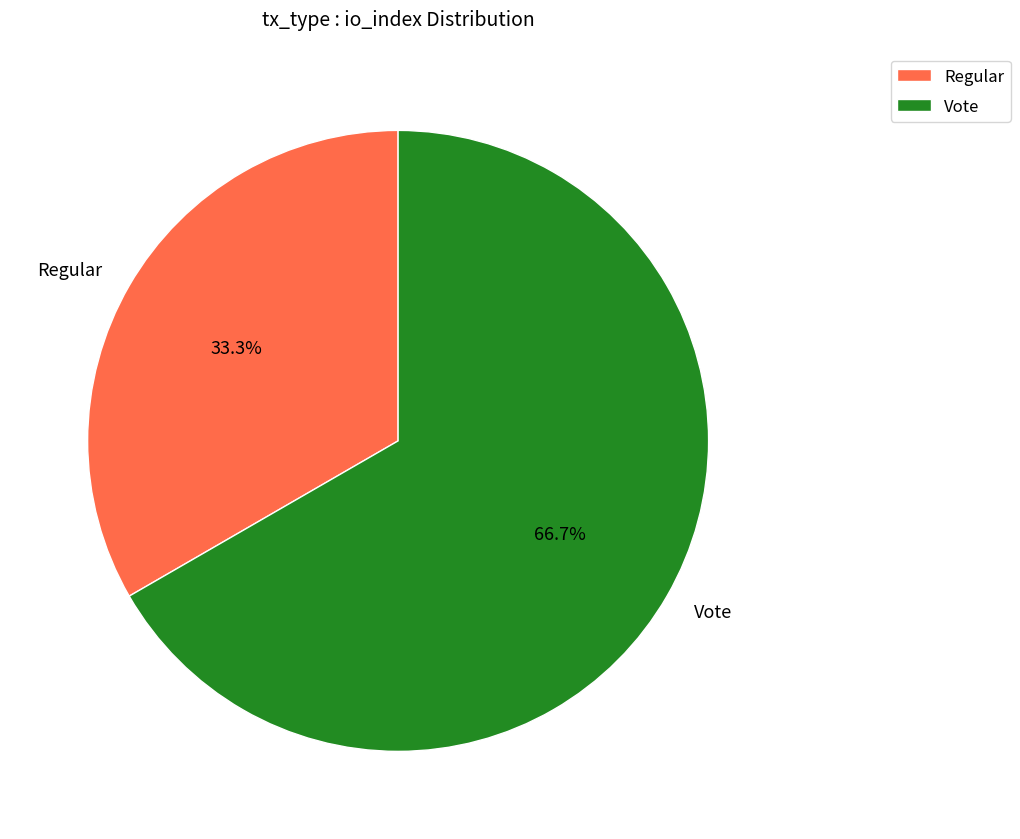

Approximately how many times larger is the value at Vote compared to Regular?

2.0